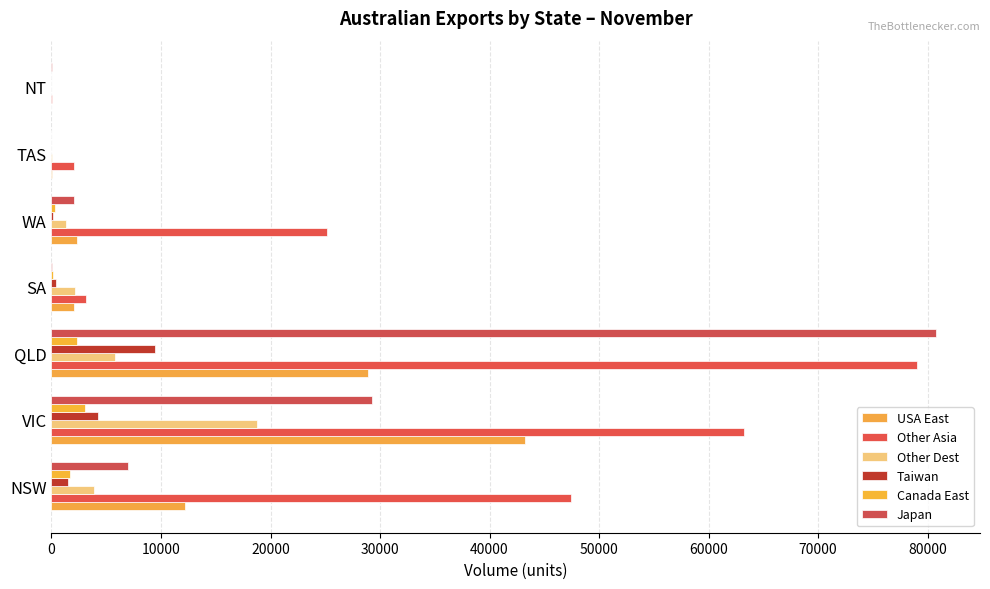

Which category has the highest value across all series?

QLD